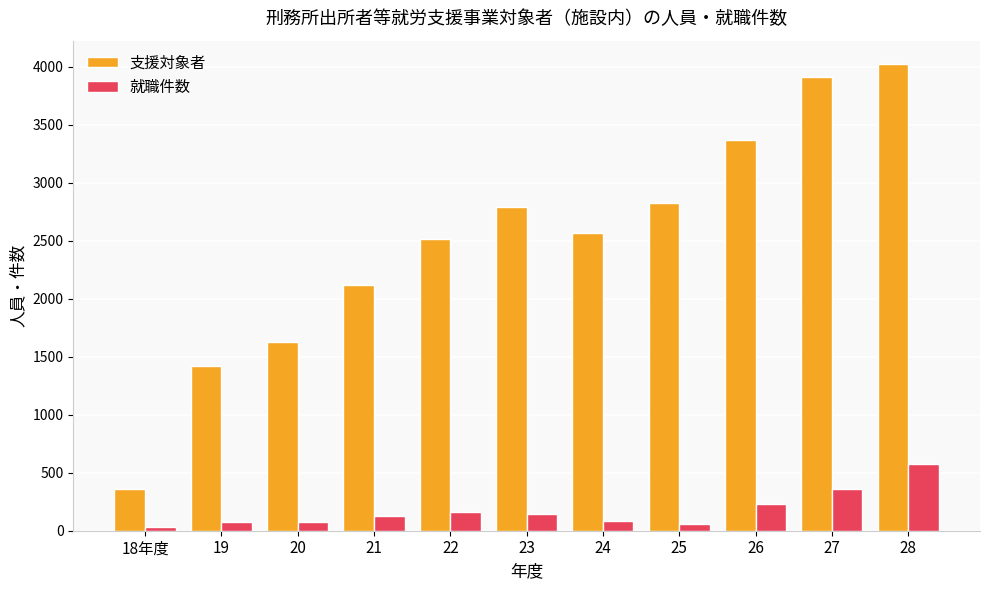

What is the label of the 3rd bar from the right?

26